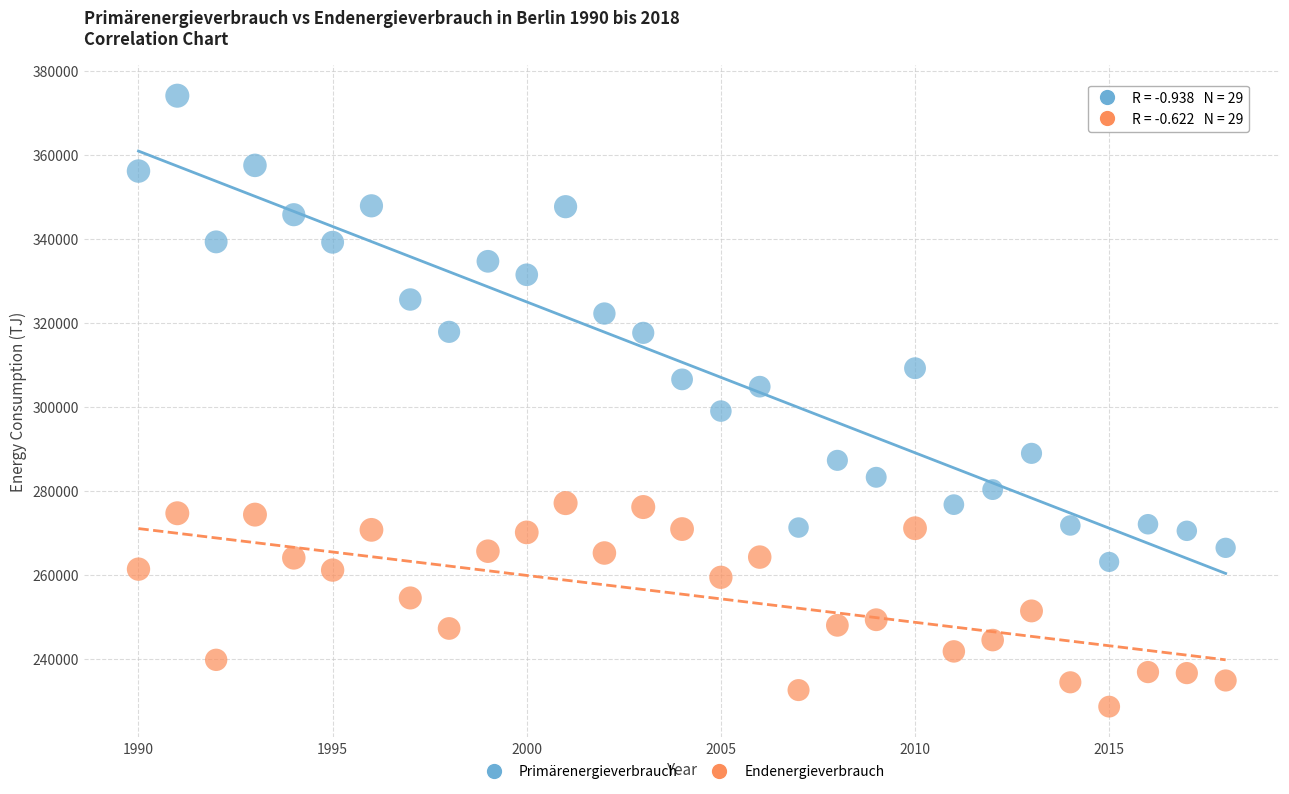

Across all data points, what is the range of X values (max minus min)?

28.0